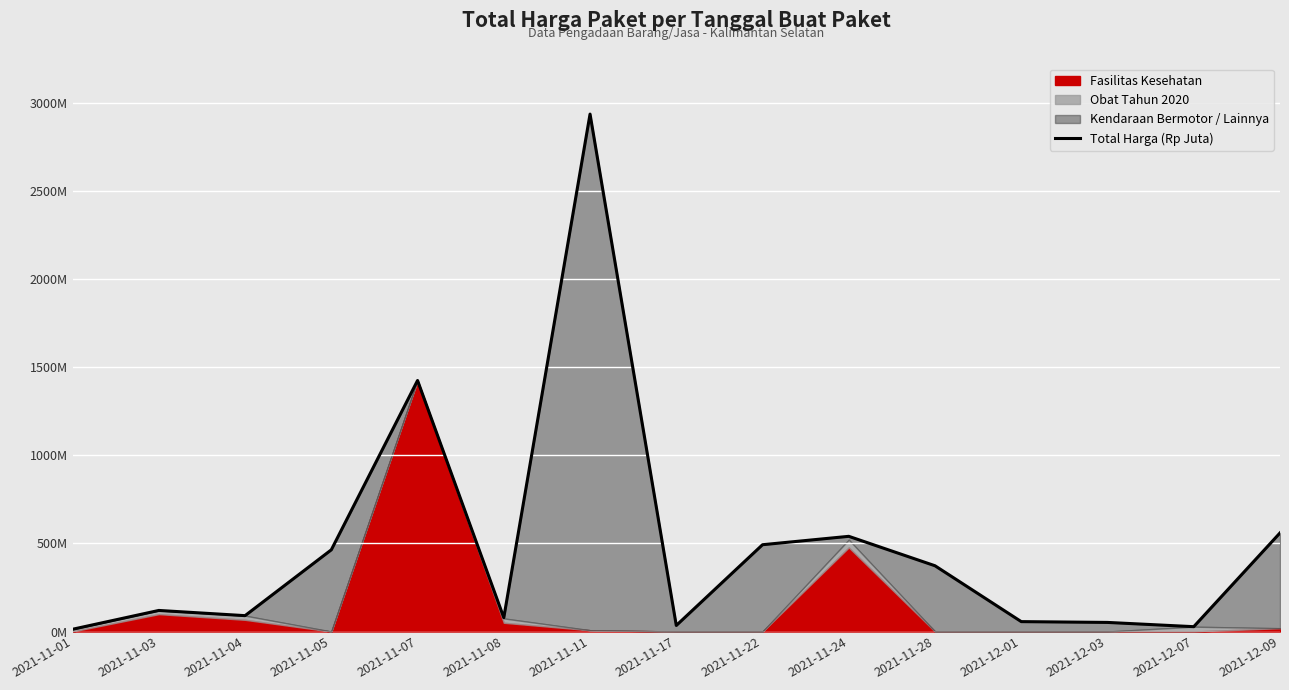

Reading right to left, extract all data points from this chart.

560.0	27.4	51.6	56.2	373.4	540.6	493.0	34.3	2939.0	78.8	1425.9	464.0	90.1	119.6	12.8